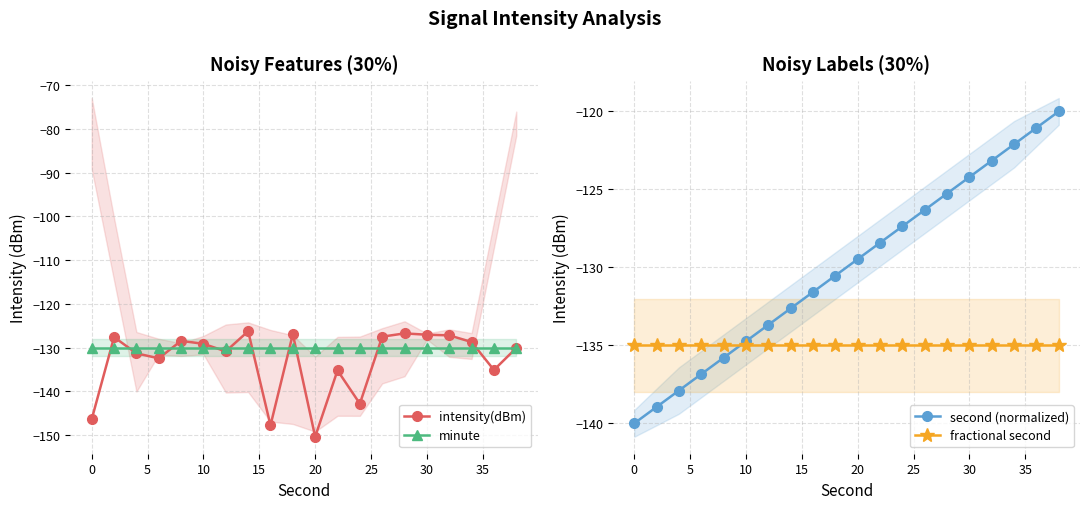

How many categories are shown in the chart?

20